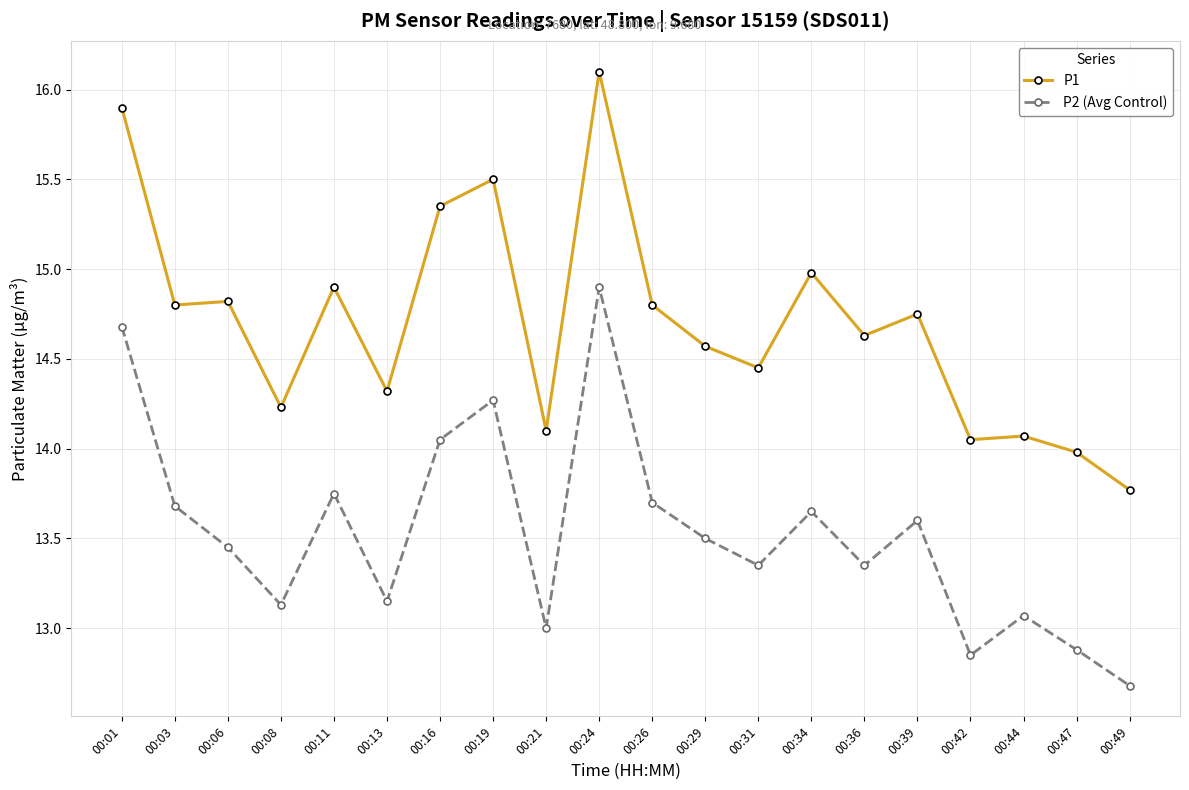

What is the value of the P2 (Avg Control) point at the 1st from the left?

14.7